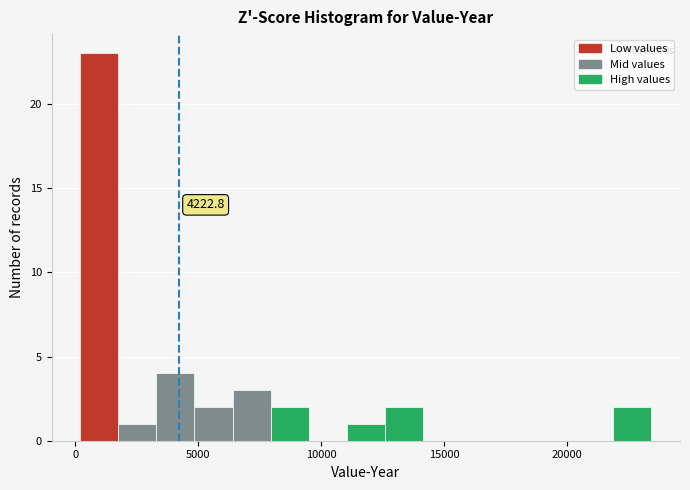

Around what value on the x-axis is the tallest bar? Give the approximate position of its centre, as read against the axis.

1000